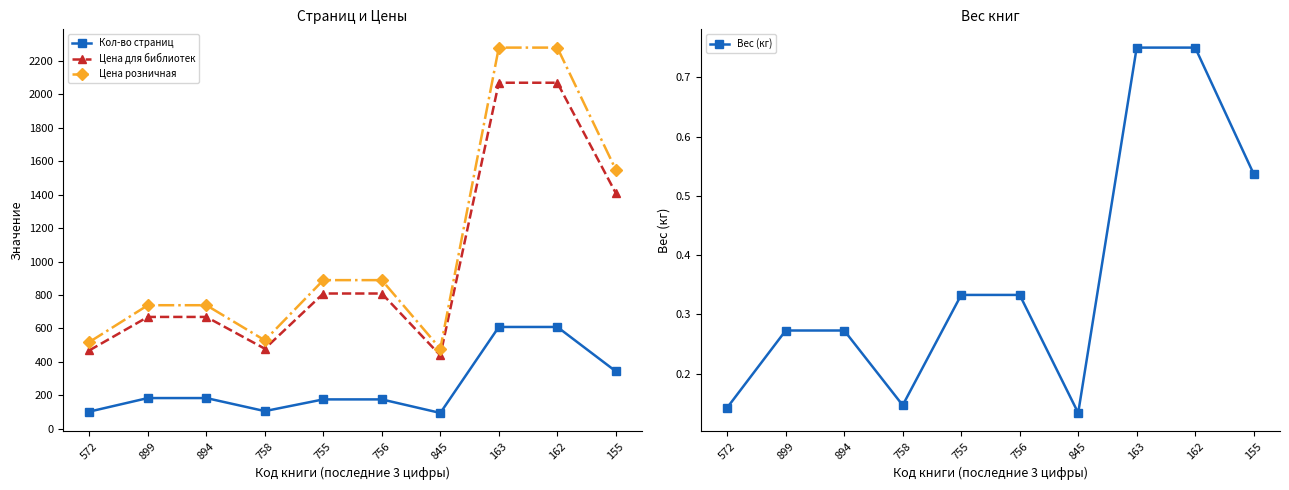

Where is the first local minimum for Цена розничная?

758